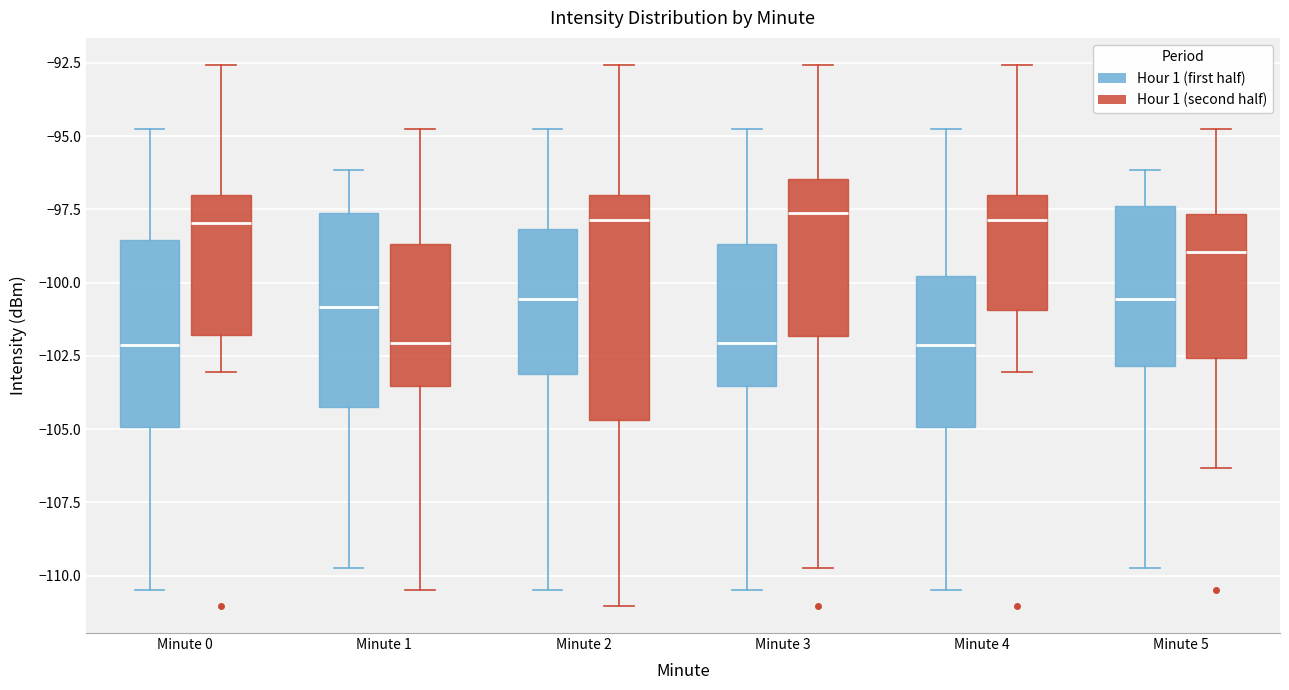

Which box is the tallest, from its lower edge to its upper edge?

Minute 2 (Hour 1 (second half))